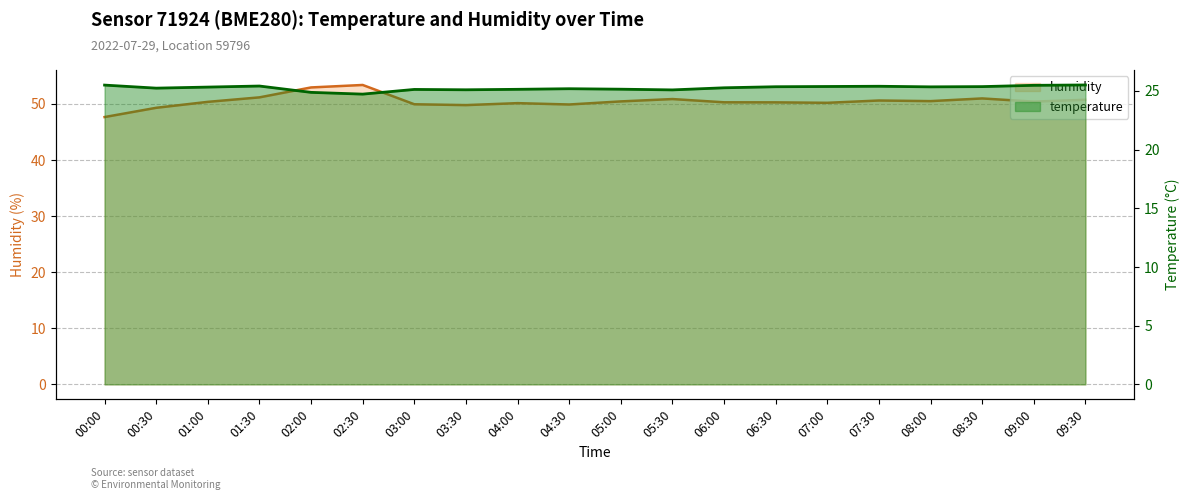

Rank the categories by temperature value from lowest to highest.

02:30, 02:00, 05:30, 03:30, 03:00, 04:00, 05:00, 04:30, 00:30, 06:00, 01:00, 08:00, 06:30, 08:30, 07:00, 07:30, 01:30, 09:00, 00:00, 09:30